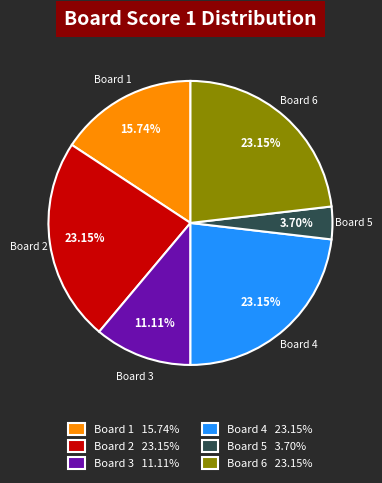

Which has a higher value, Board 1 15.74% or Board 4 23.15%?

Board 4 23.15%